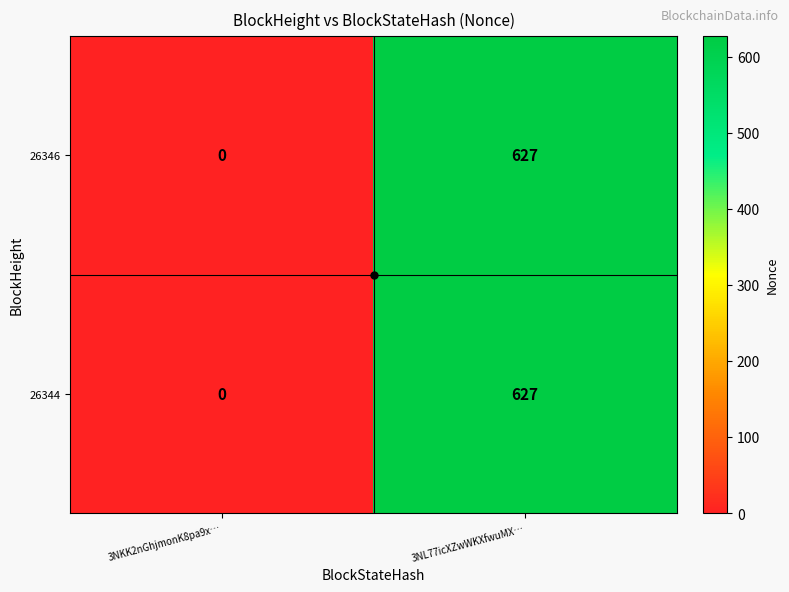

Which category has the highest value across all series?

3NL77icXZwWKXfwuMX…